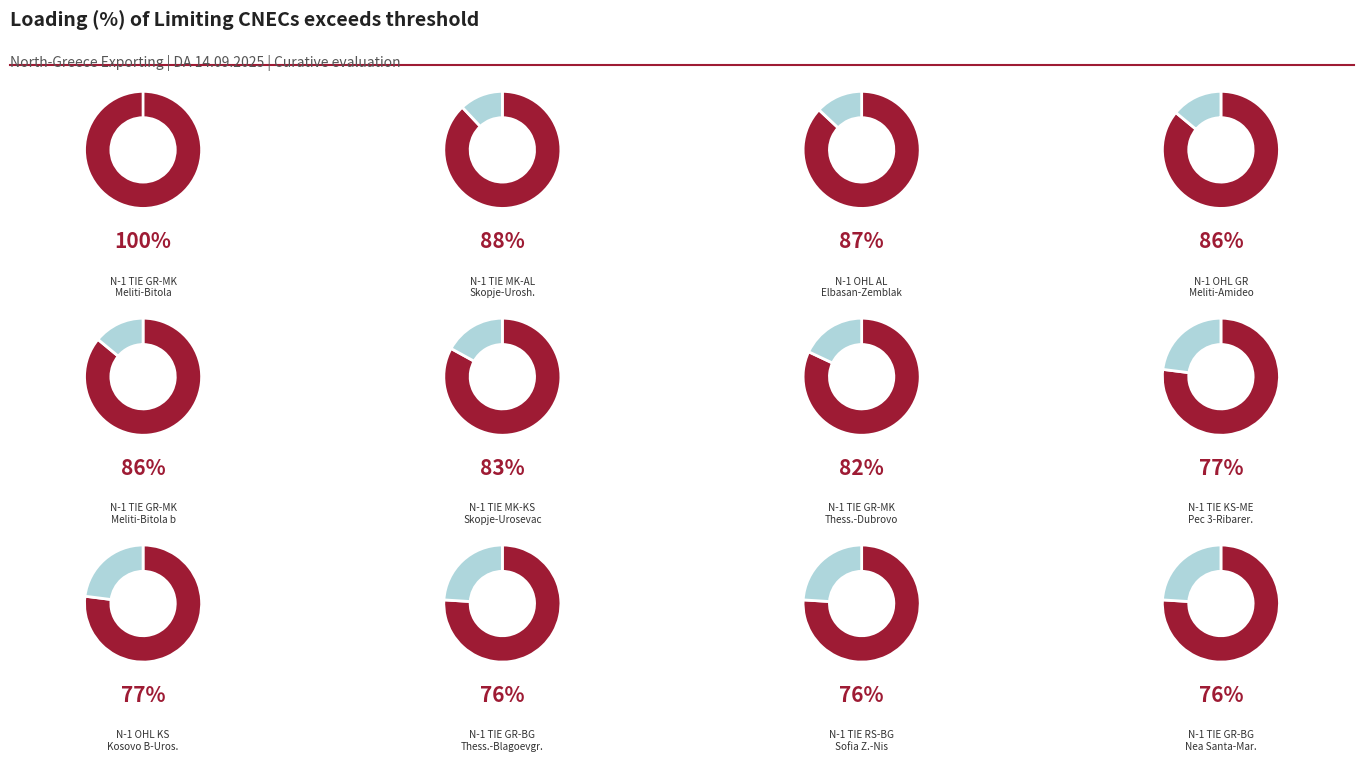

How many slices are in this pie chart?

12